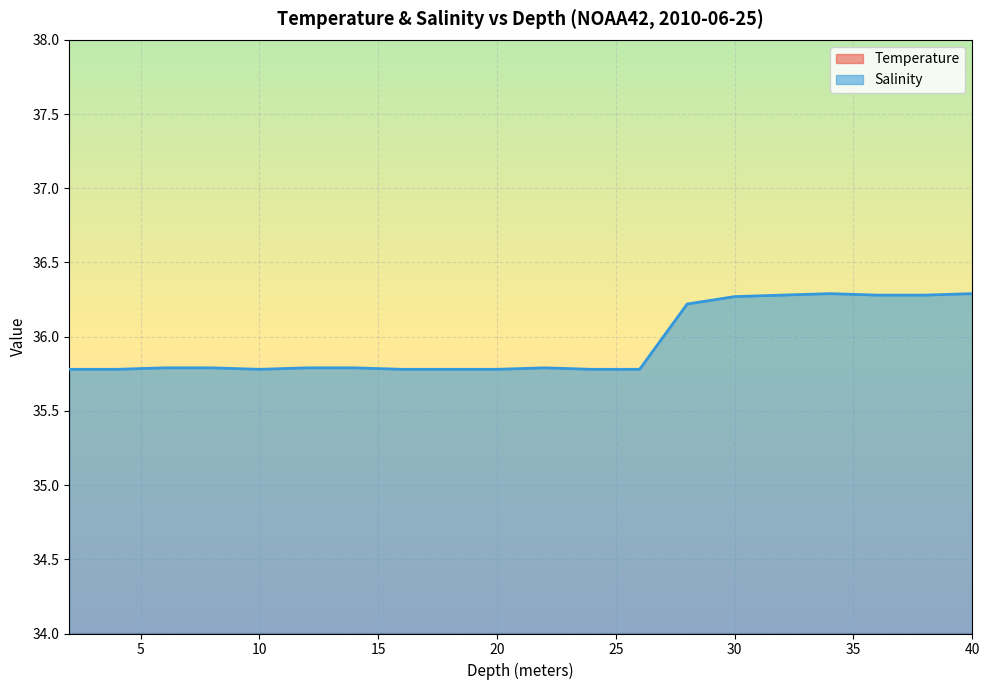

Which series has the widest spread of values?

Salinity